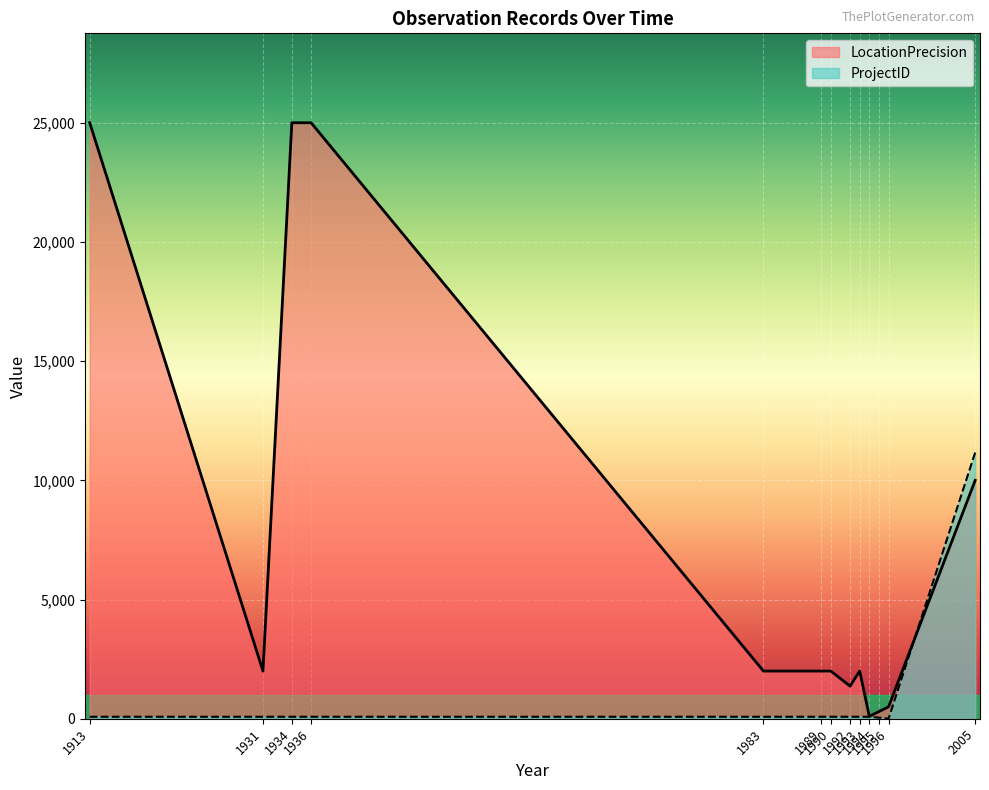

Which label corresponds to the largest value in the chart?

1913